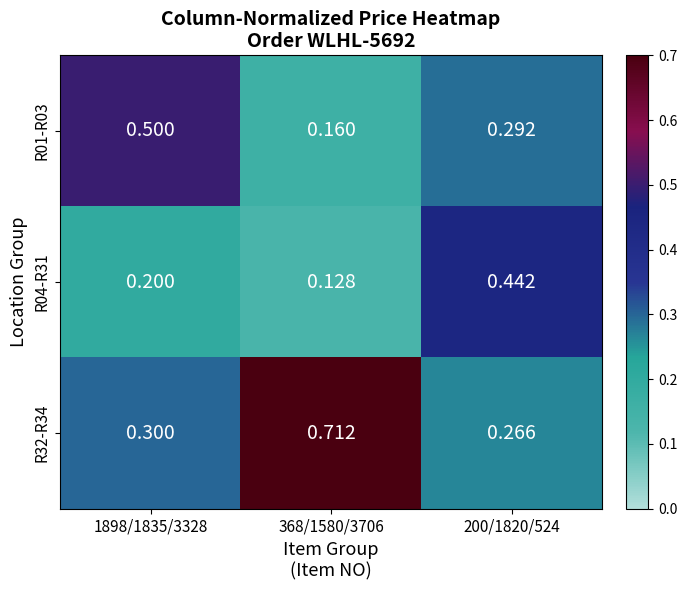

Is the value of R32-R34 at 368/1580/3706 greater than the value of R04-R31 at 368/1580/3706?

Yes